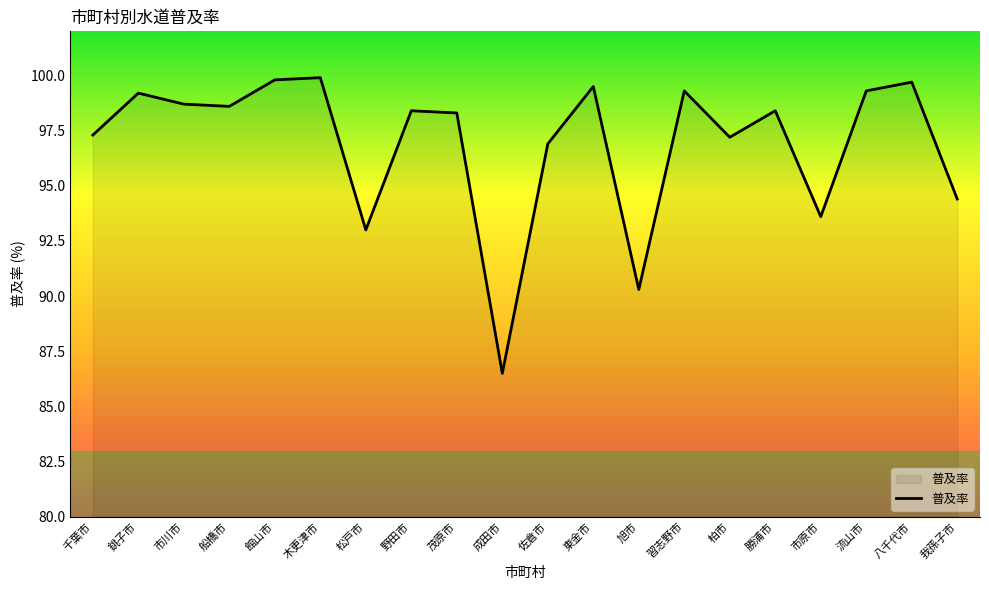

Reading left to right, transcribe all the data shown in this chart.

97.3	99.2	98.7	98.6	99.8	99.9	93.0	98.4	98.3	86.5	96.9	99.5	90.3	99.3	97.2	98.4	93.6	99.3	99.7	94.4